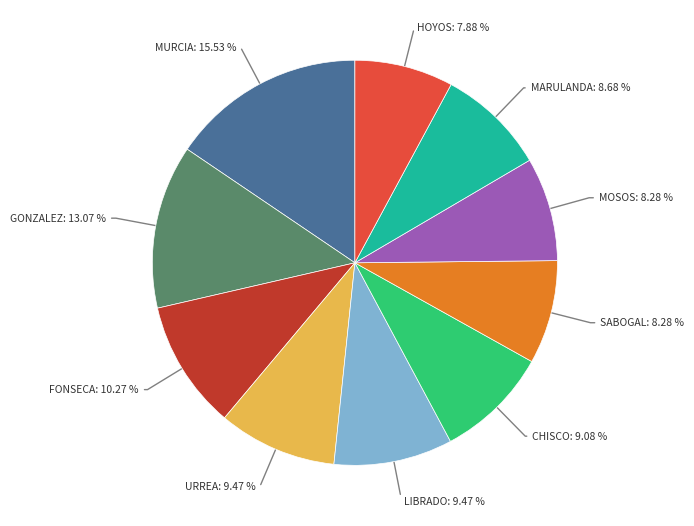

Does any single category account for the majority?

No